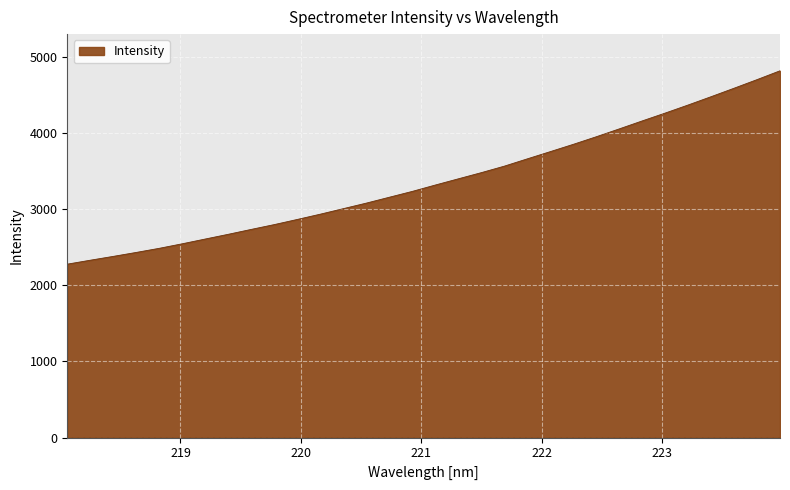

What is the minimum value shown in the chart?

2277.4